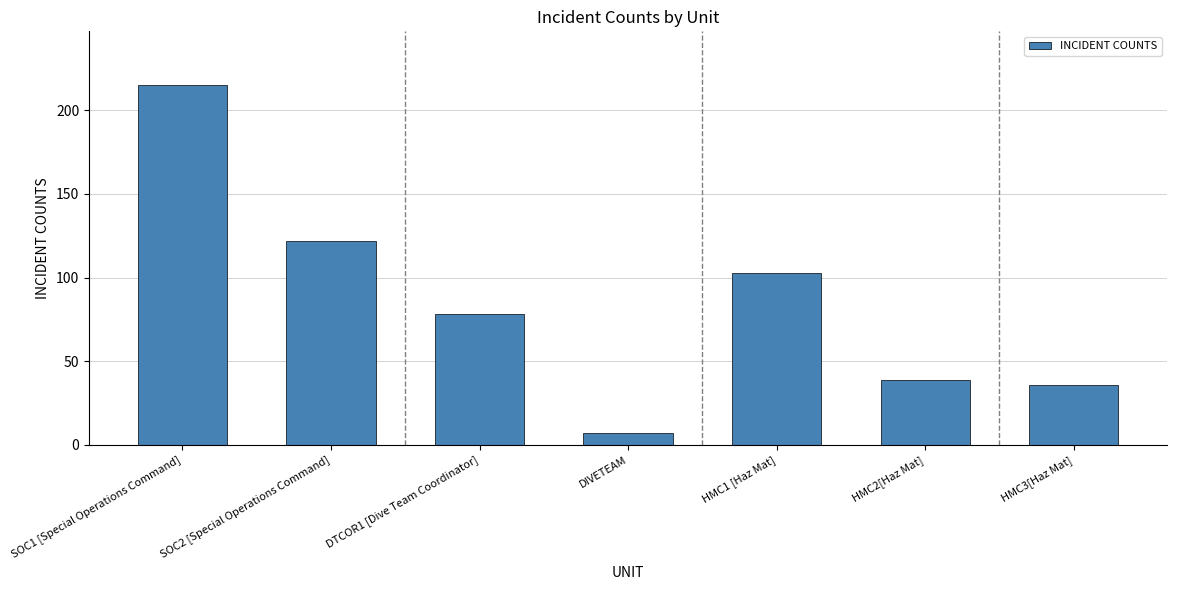

Reading left to right, extract all data points from this chart.

215	122	78	7	103	39	36